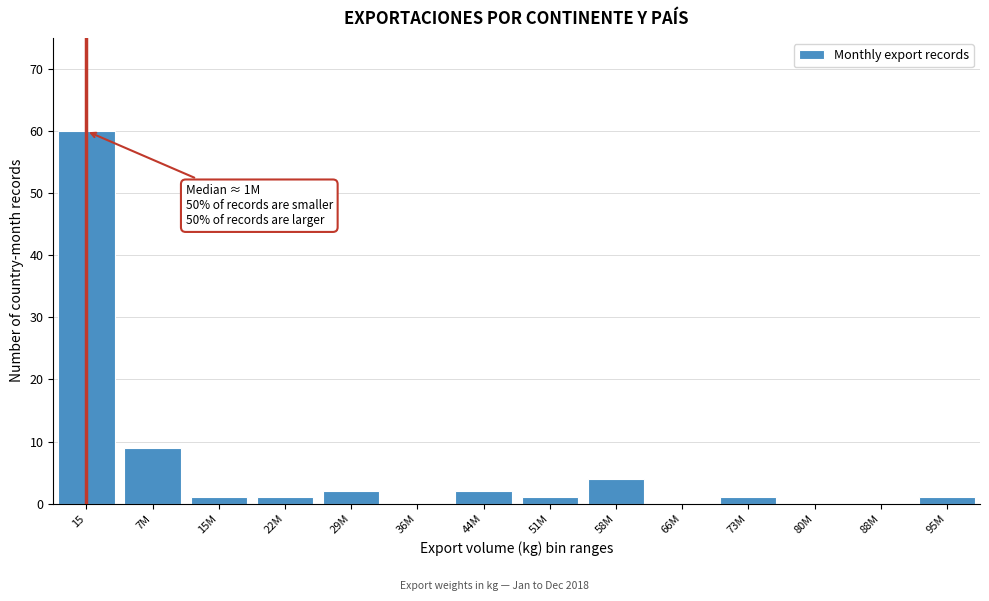

Reading left to right, list all the values displayed in this chart.

15=60	7M=9	15M=1	22M=1	29M=2	36M=0	44M=2	51M=1	58M=4	66M=0	73M=1	80M=0	88M=0	95M=1